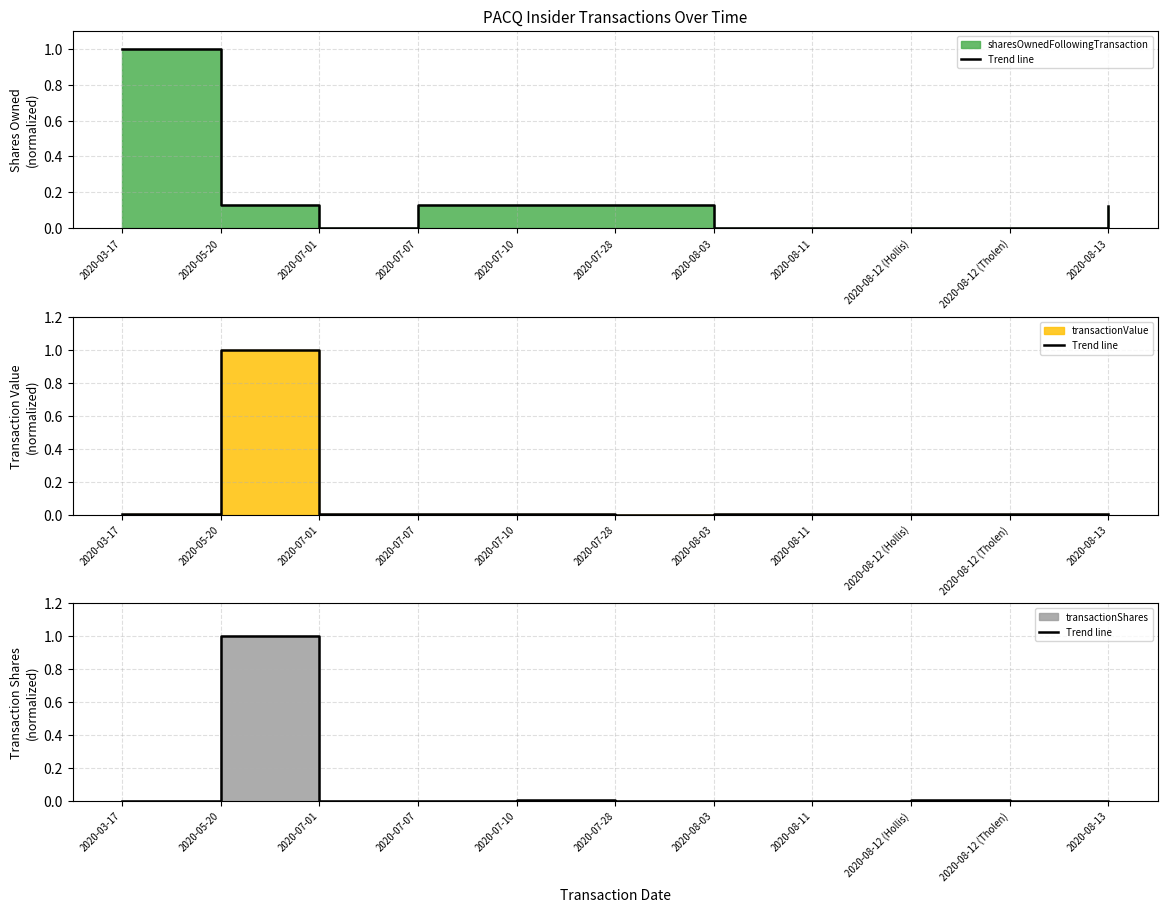

The chart shows a value of 1.0 at 2020-05-20. True or false?

True